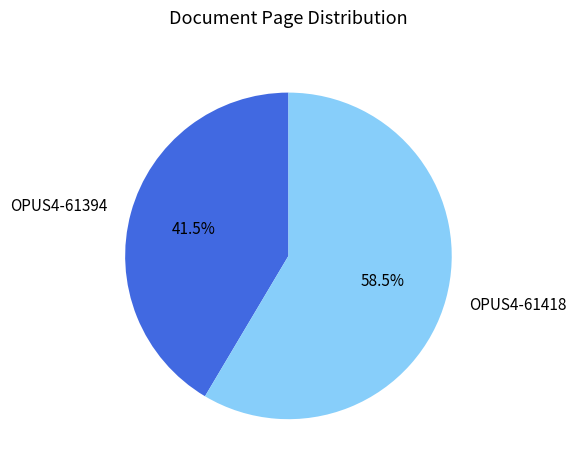

What percentage do OPUS4-61394 and OPUS4-61418 together represent?

100.0%